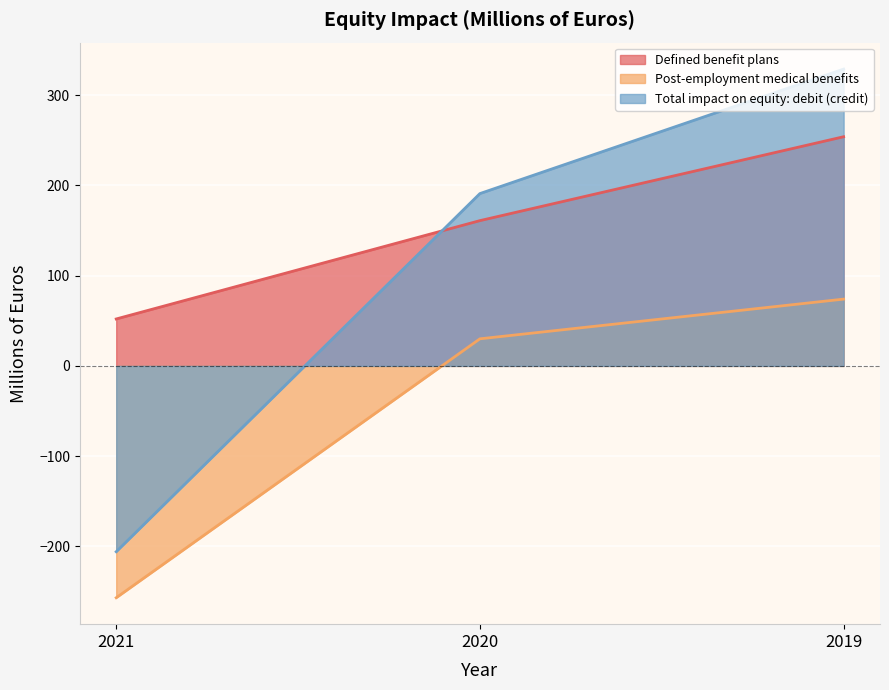

Count the number of data series in this chart.

3